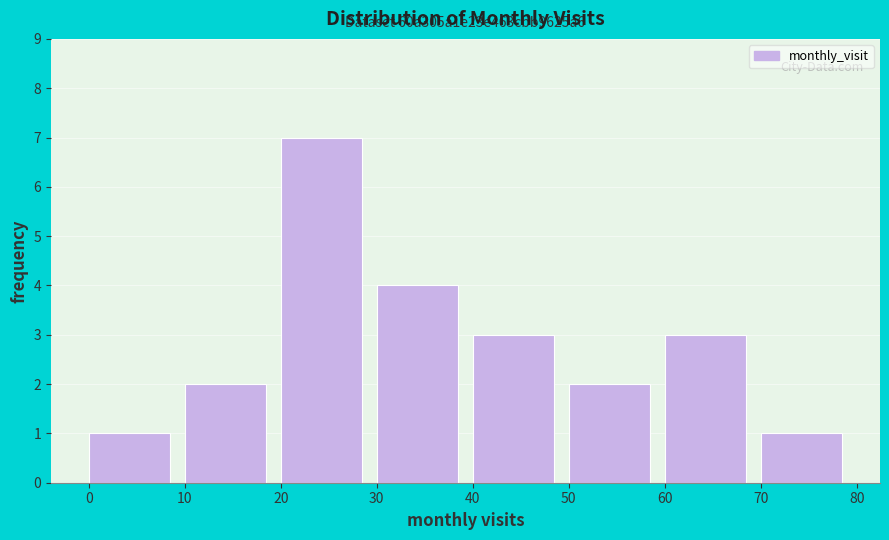

Which range on the x-axis has the tallest bar?

20 to 30